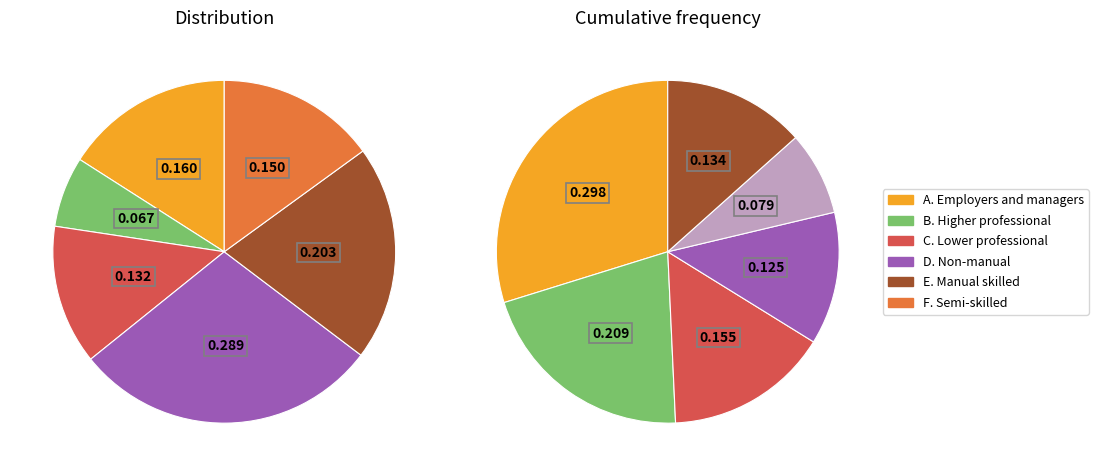

Which category has the biggest portion of the pie?

D. Non-manual